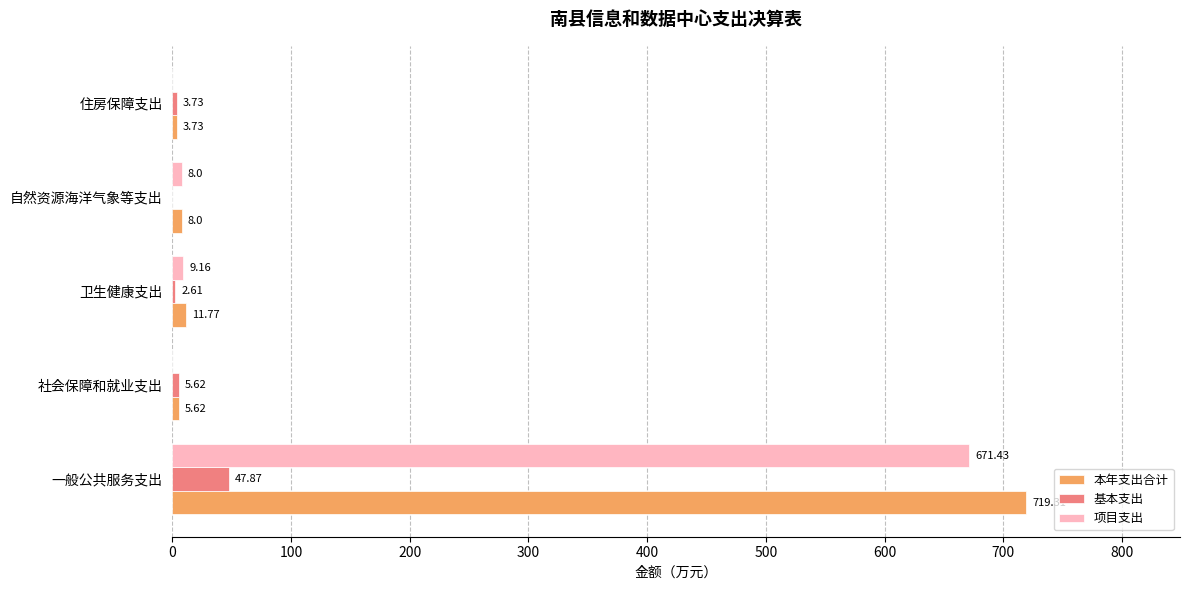

Which series has the largest range (max minus min)?

本年支出合计